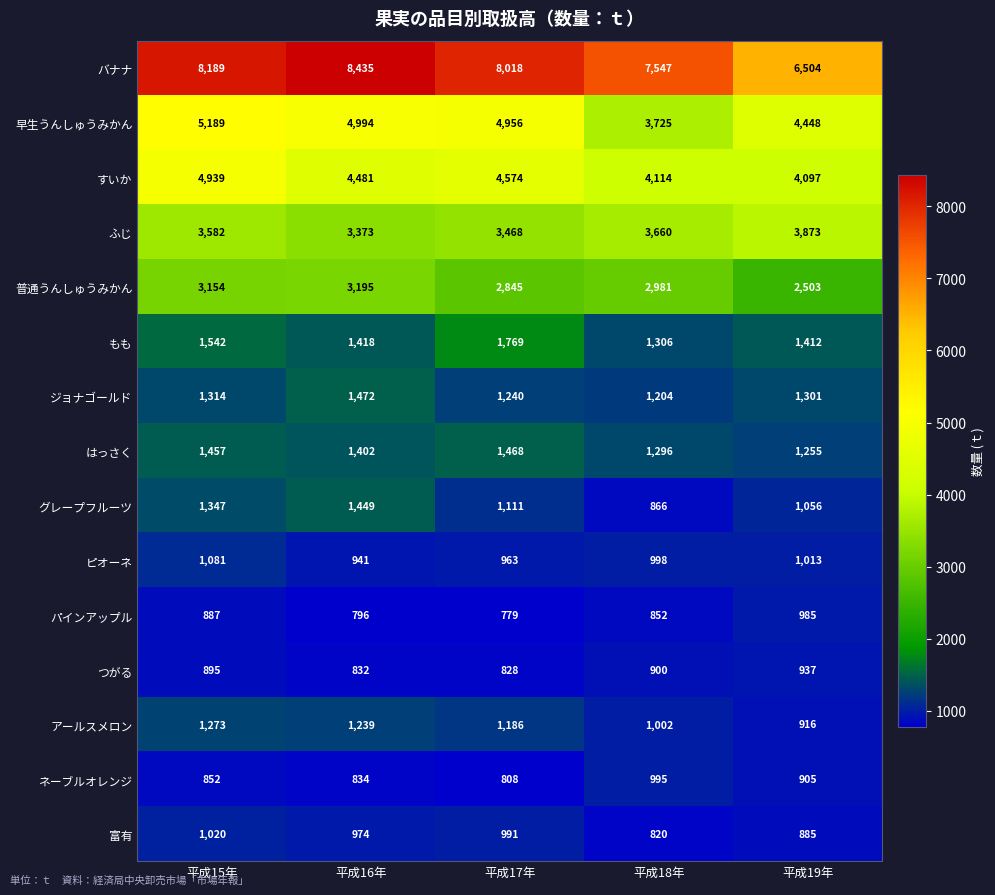

How many data points does each series have?

5